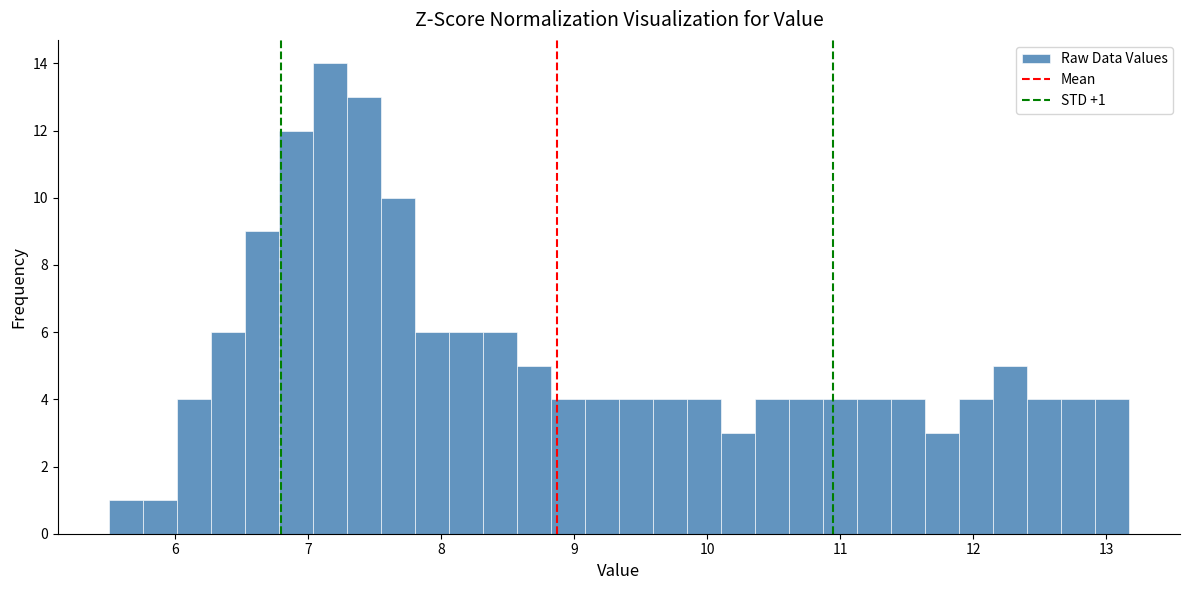

Read against the x-axis, roughly where is the centre of the tallest bar?

7.2